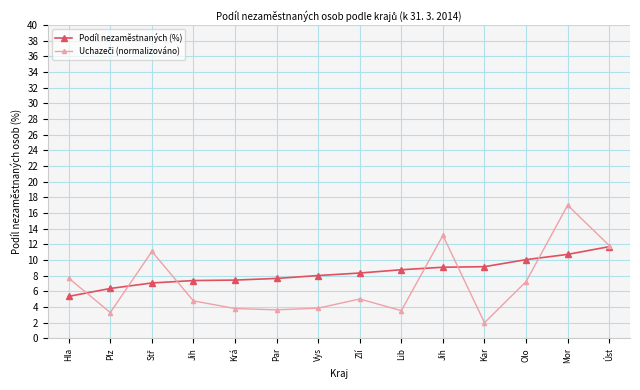

How many categories are shown in the chart?

14